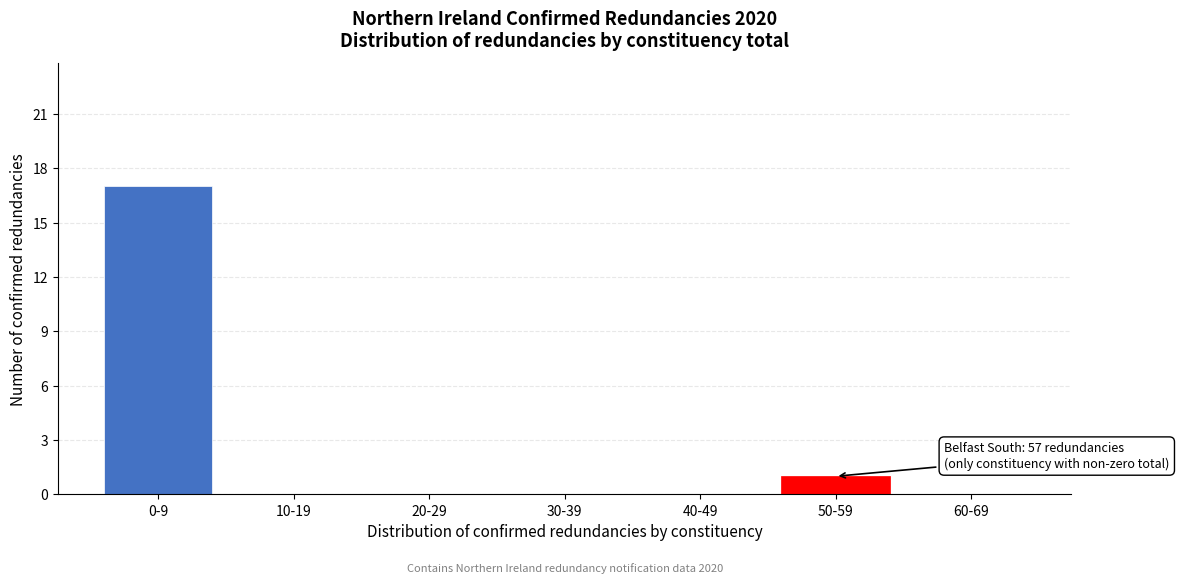

Reading left to right, transcribe all the data shown in this chart.

0-9=17	10-19=0	20-29=0	30-39=0	40-49=0	50-59=1	60-69=0